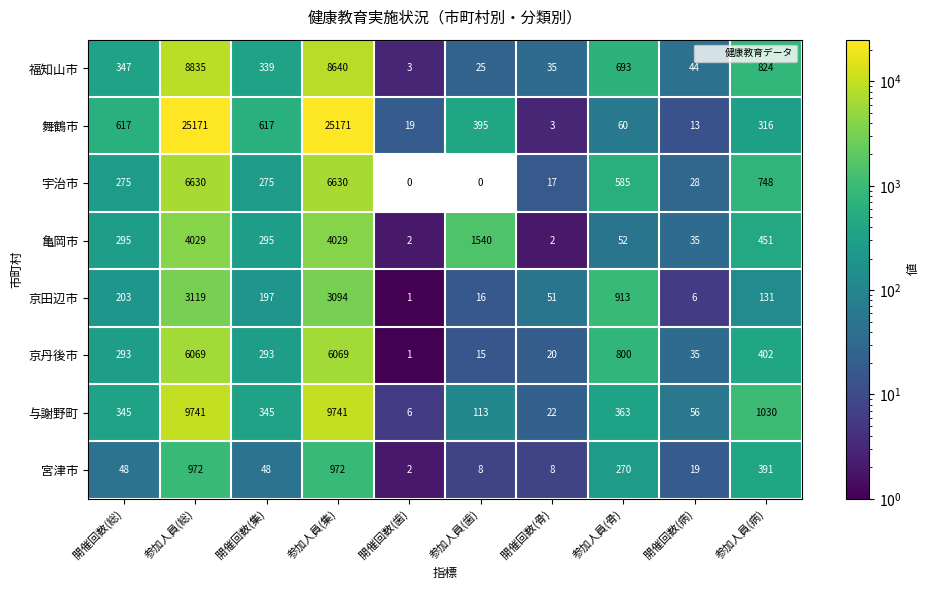

Between 開催回数(集) and 参加人員(病), which is larger?

参加人員(病)